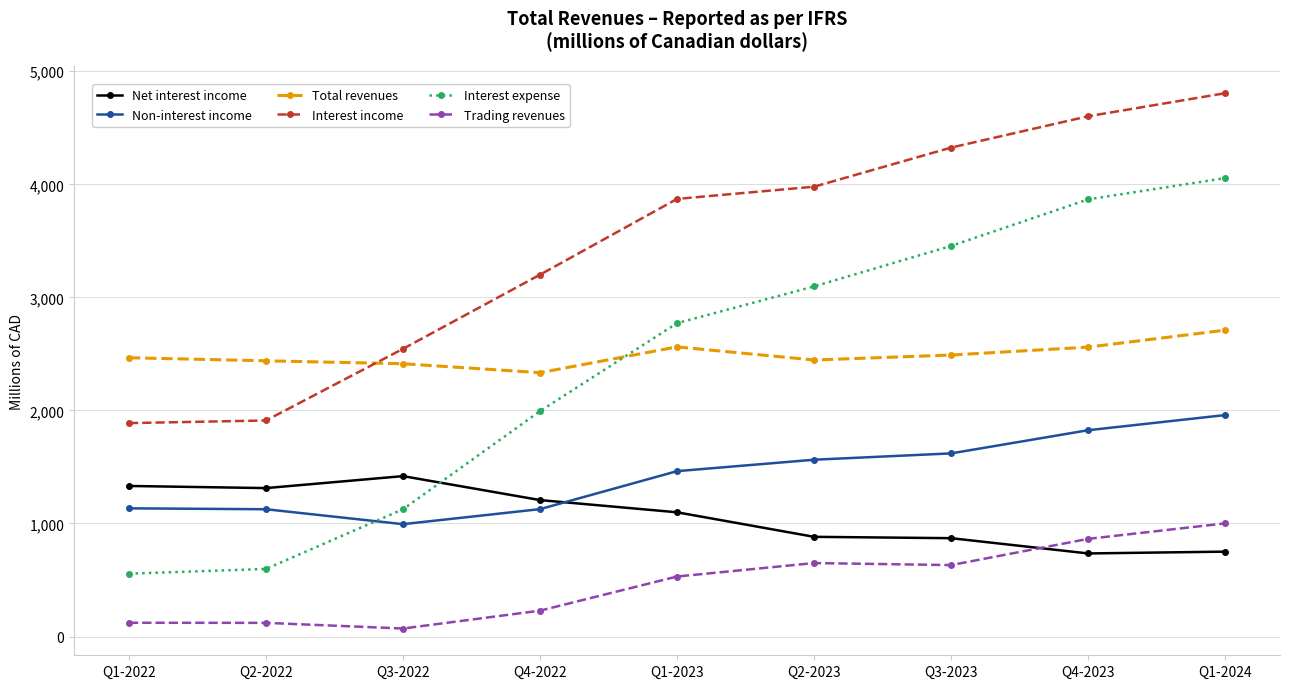

How many data points does each series have?

9